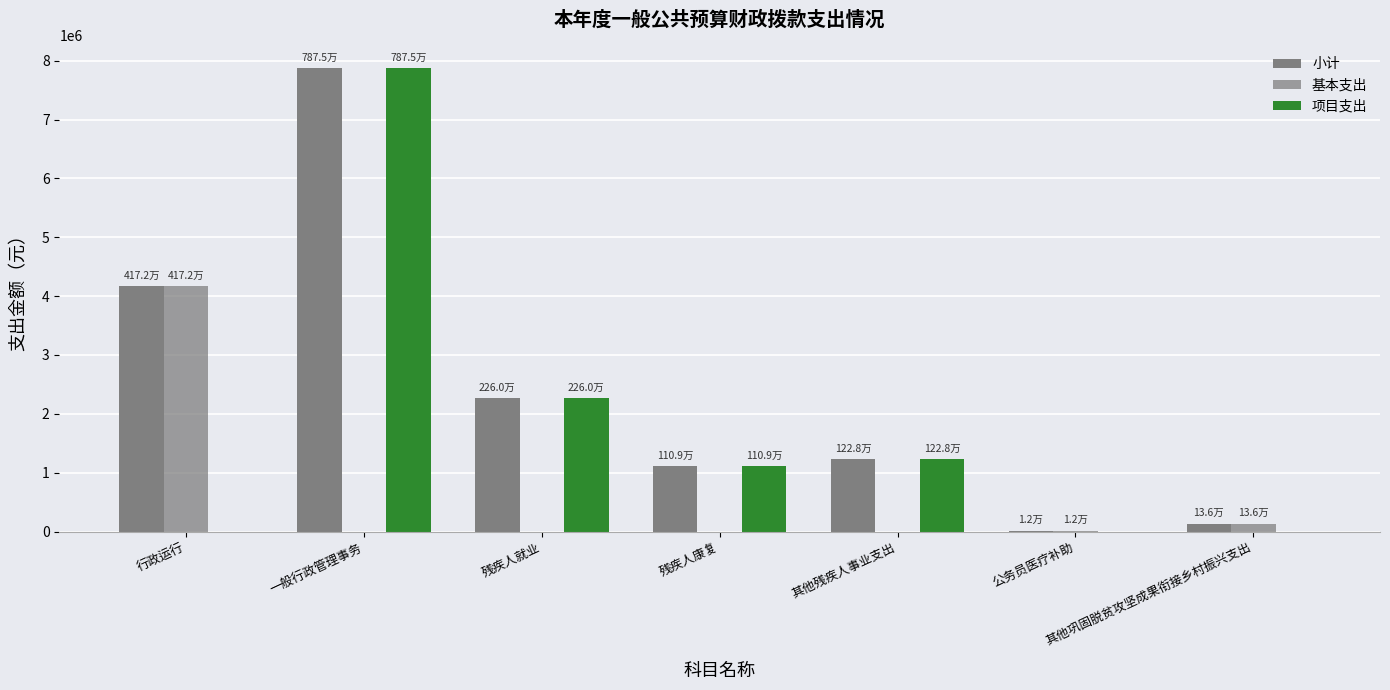

Is the value of 小计 at 行政运行 greater than the value of 项目支出 at 一般行政管理事务?

No